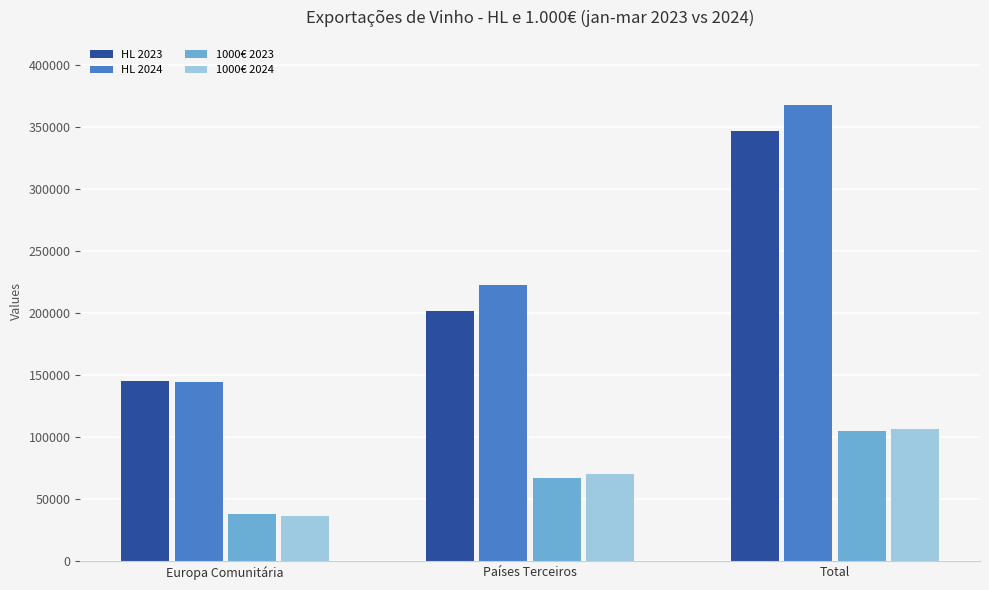

What position from the left is Europa Comunitária?

1